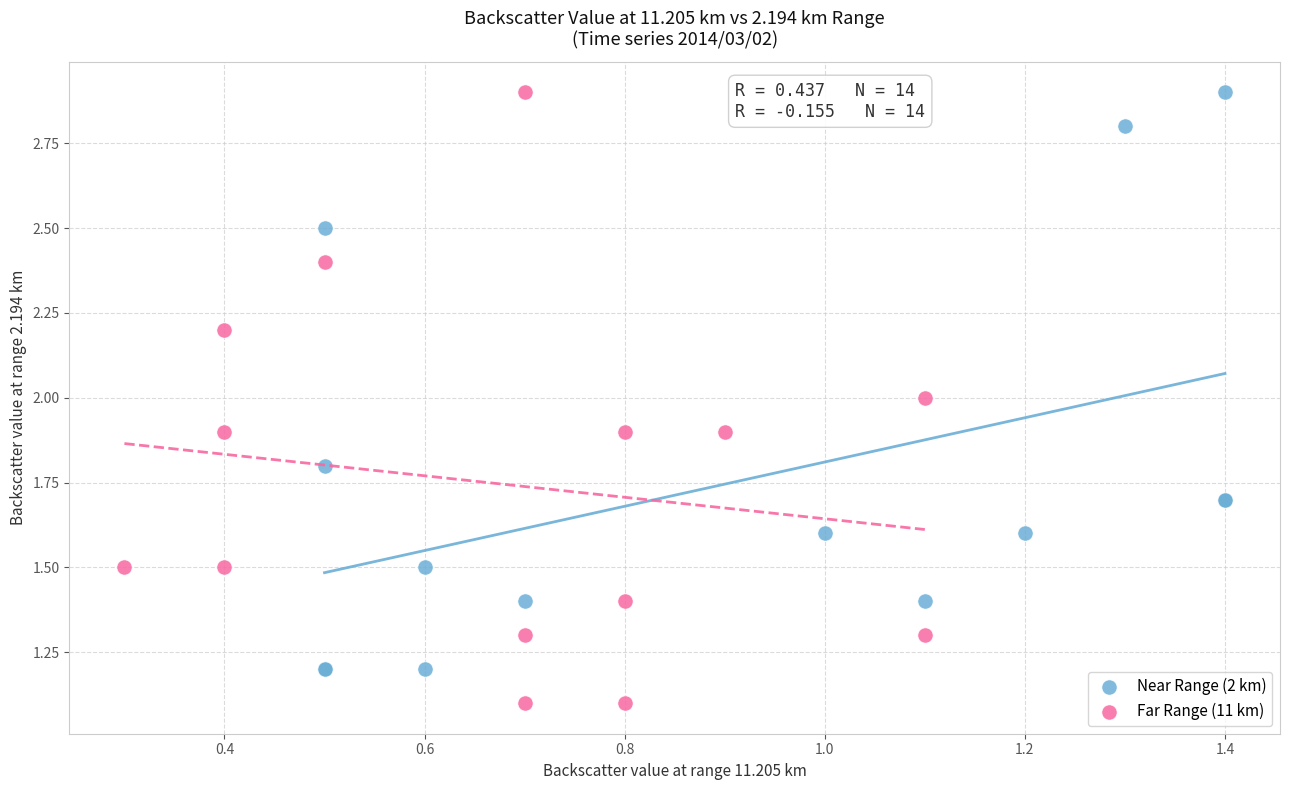

Which series has the largest Y range (max minus min)?

Far Range (11 km)